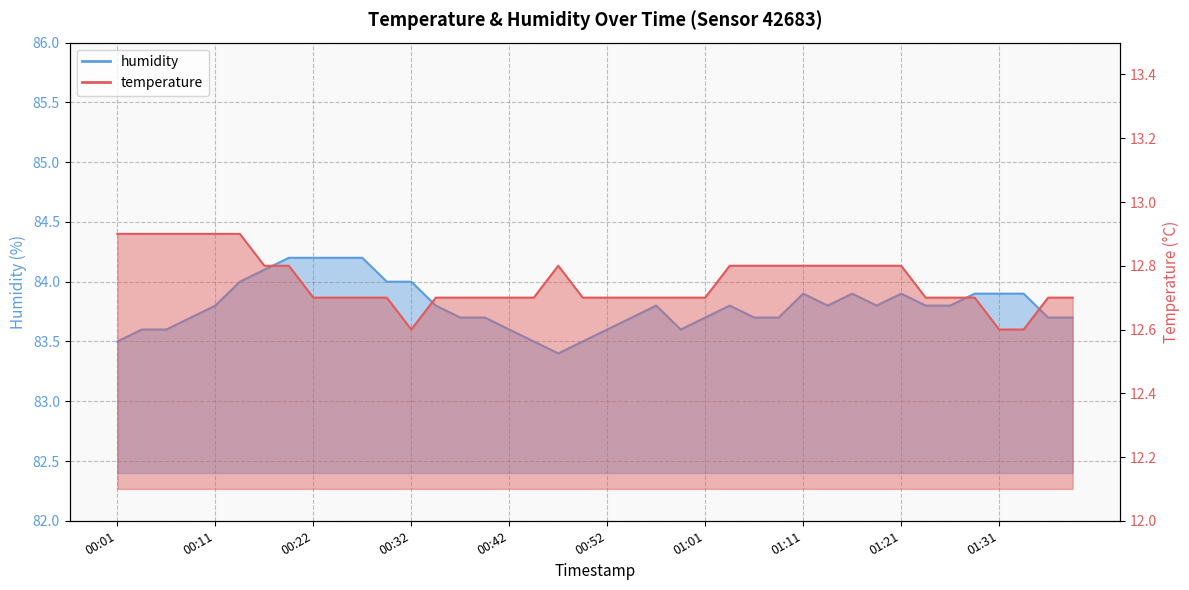

What is the sum of all temperature values?

510.0